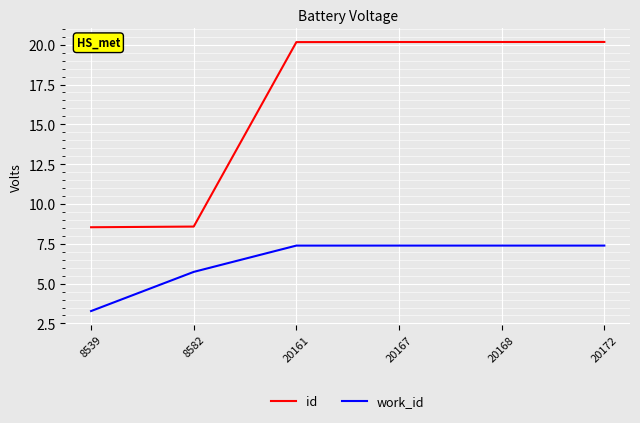

List the series in order of their peak value, highest first.

id, work_id